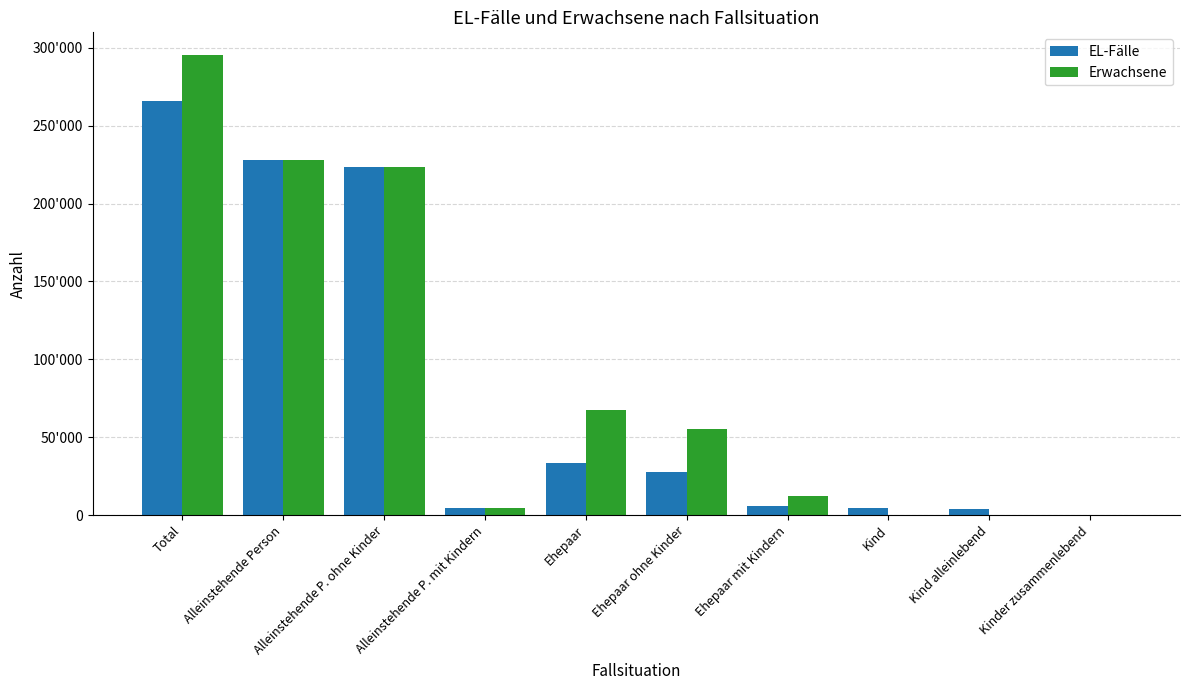

What is the difference between the maximum and second lowest values in the Erwachsene series?

295168